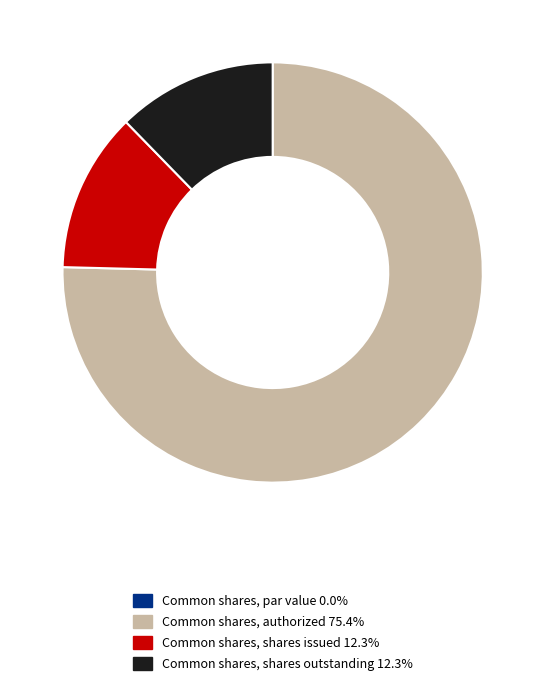

Which has a higher value, Common shares, authorized or Common shares, shares outstanding?

Common shares, authorized